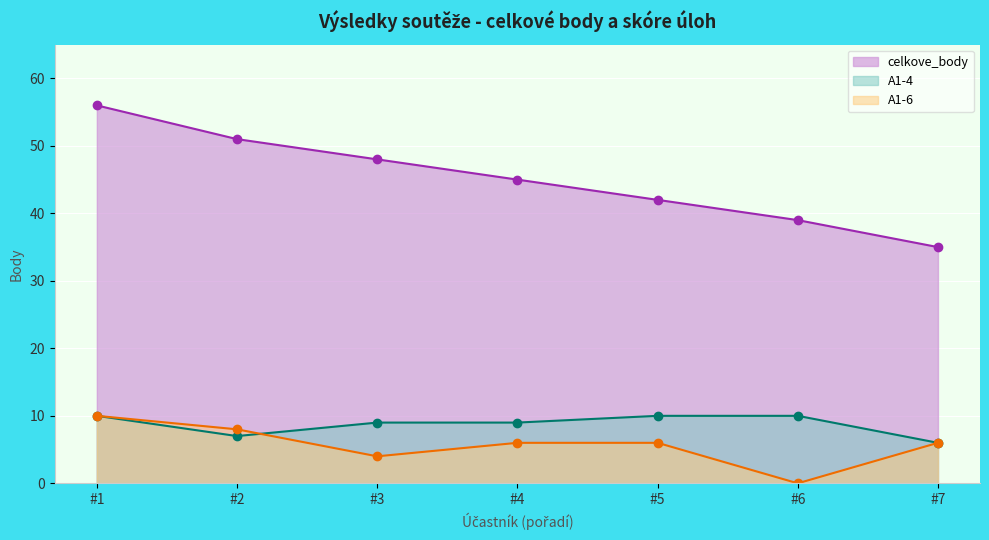

True or false: celkove_body has more than 0 points higher than both neighbors.

False